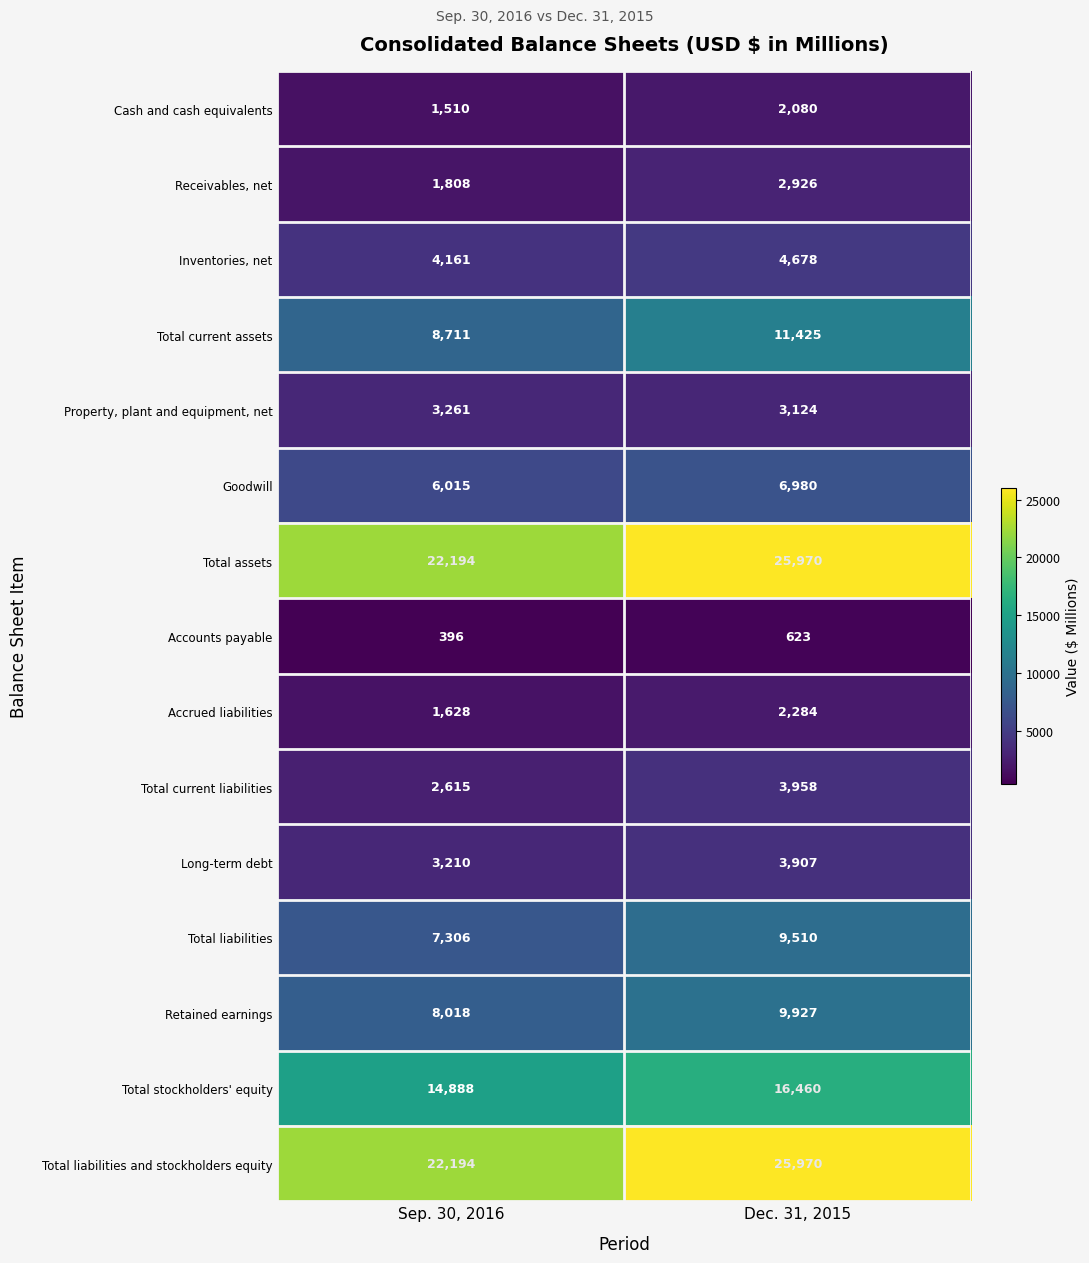

Is the value of Total liabilities and stockholders equity at Dec. 31, 2015 greater than the value of Inventories, net at Dec. 31, 2015?

Yes